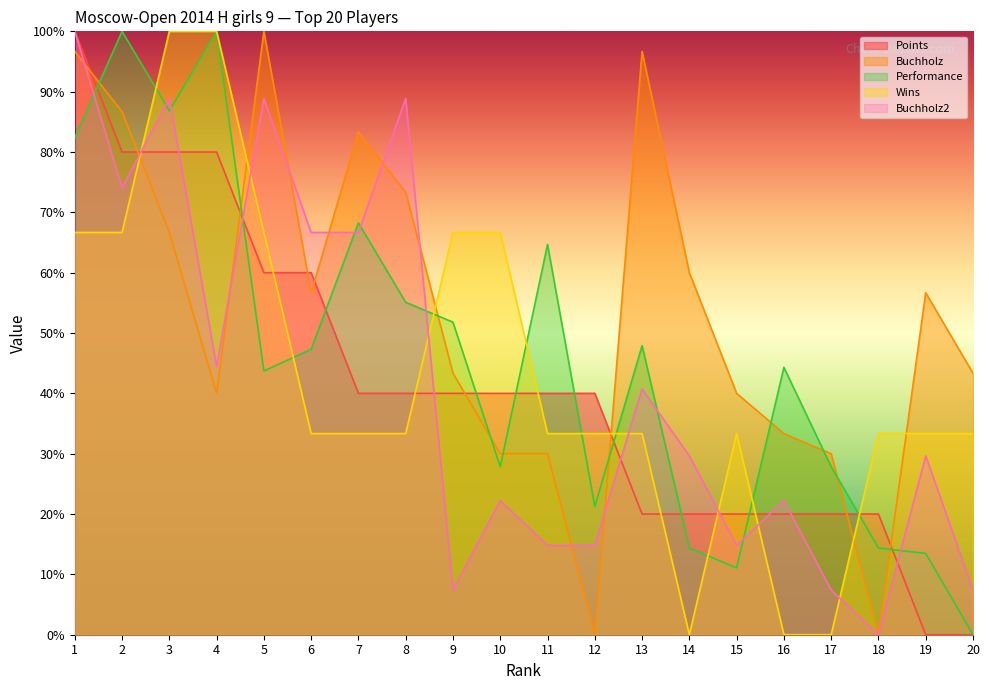

The value of Performance at 17 is 42.6. True or false?

False